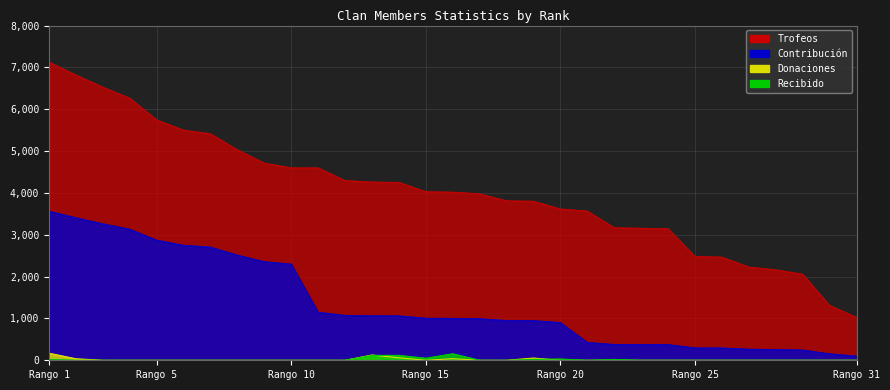

True or false: Trofeos has more than 0 points higher than both neighbors.

False